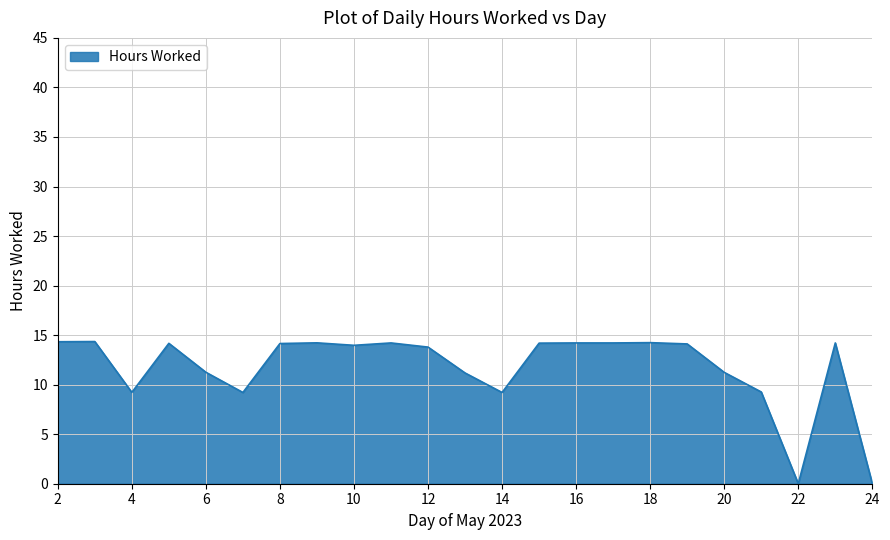

At which category does the chart reach its minimum across all series?

22